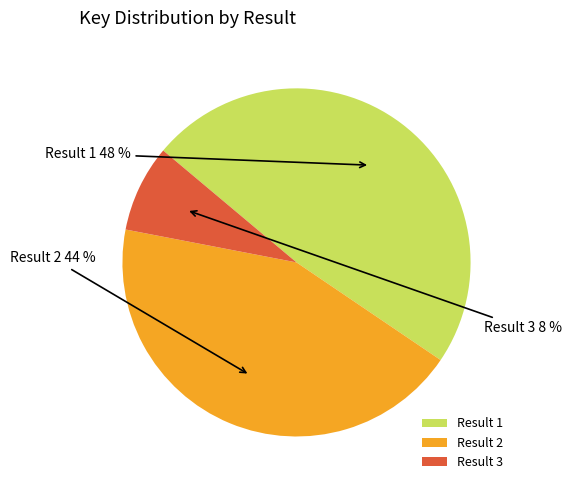

Rank the categories by value from highest to lowest.

Result 1, Result 2, Result 3